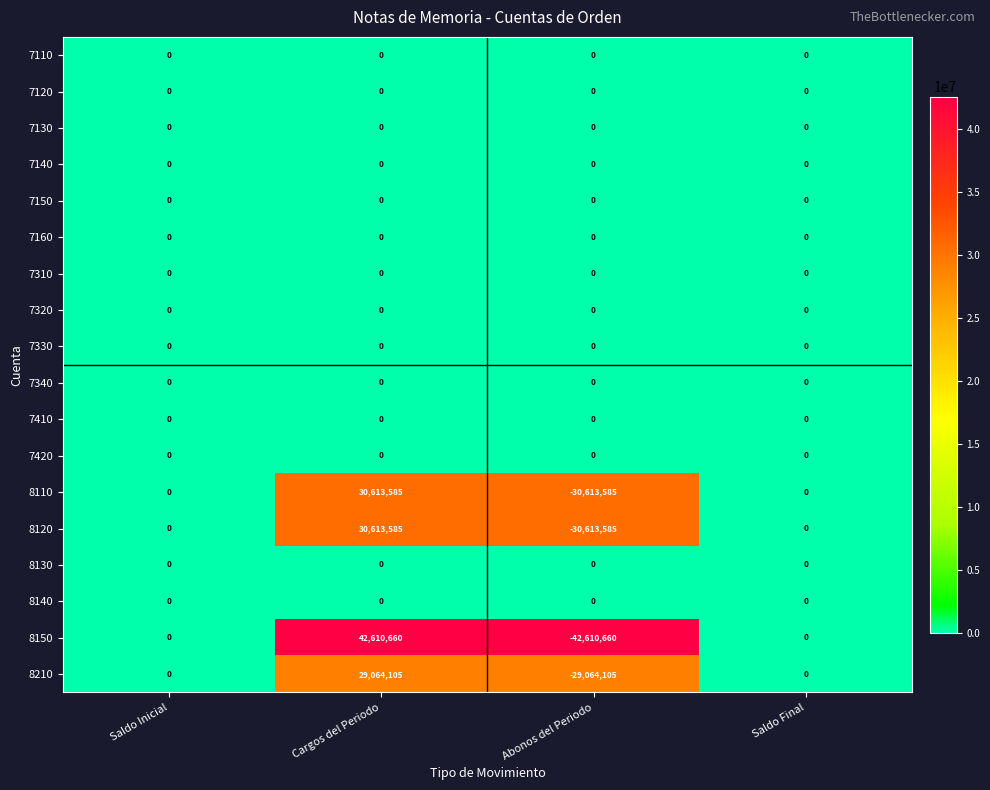

Is it true that 7320 equals 0 at Cargos del Periodo?

True